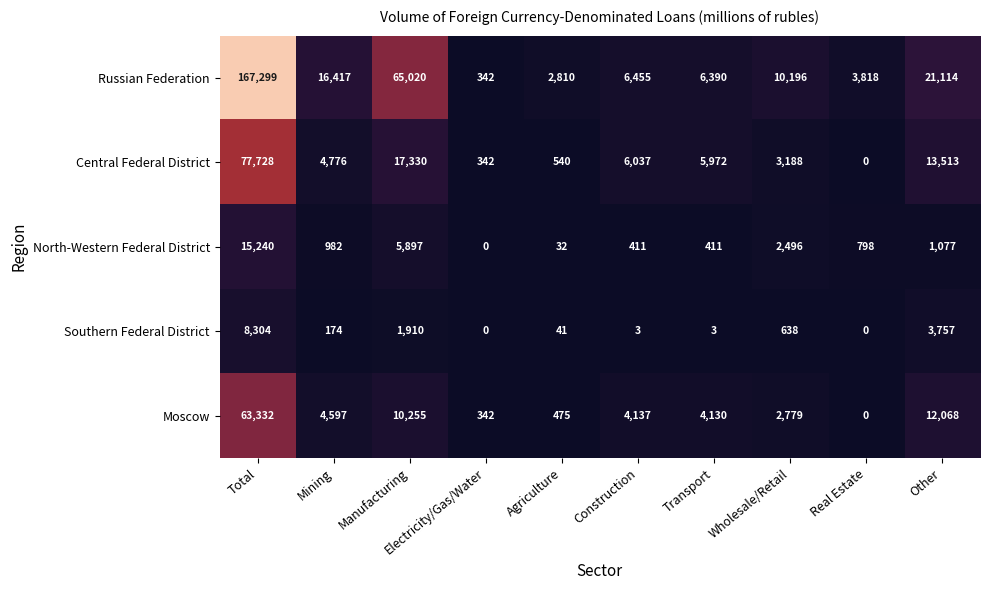

Which series has the widest spread of values?

Russian Federation